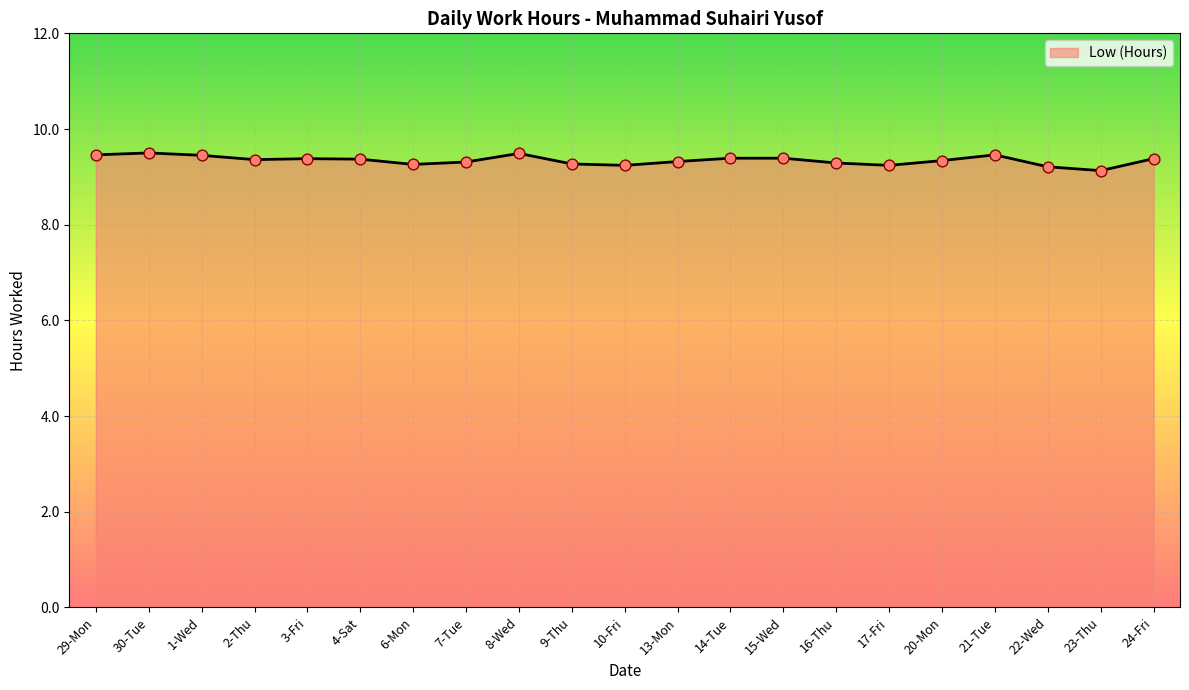

Approximately how many times larger is the value at 17-Fri compared to 10-Fri?

1.0